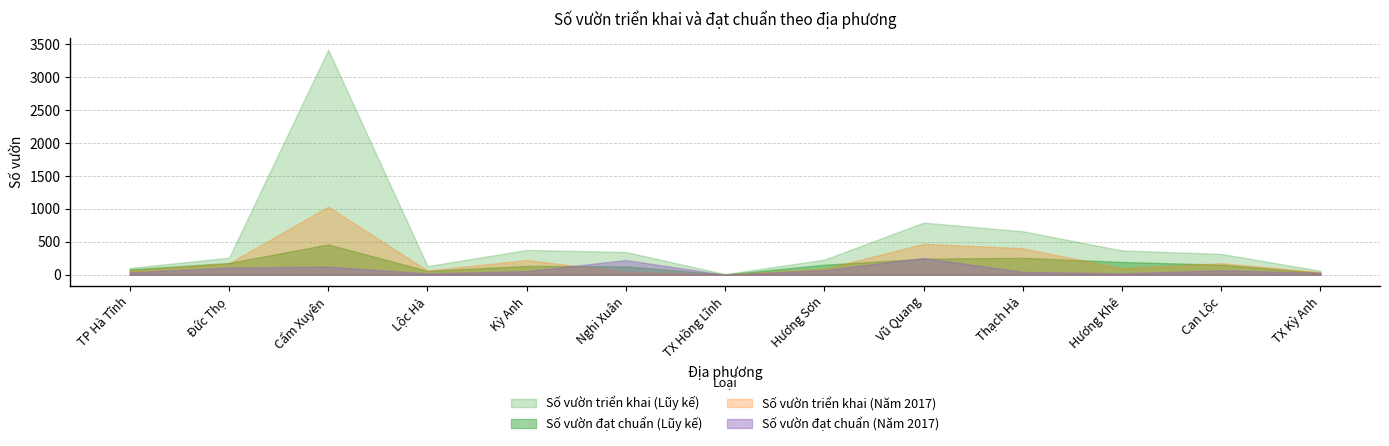

Is it true that Số vườn triển khai (Năm 2017) equals 177 at Can Lộc?

True